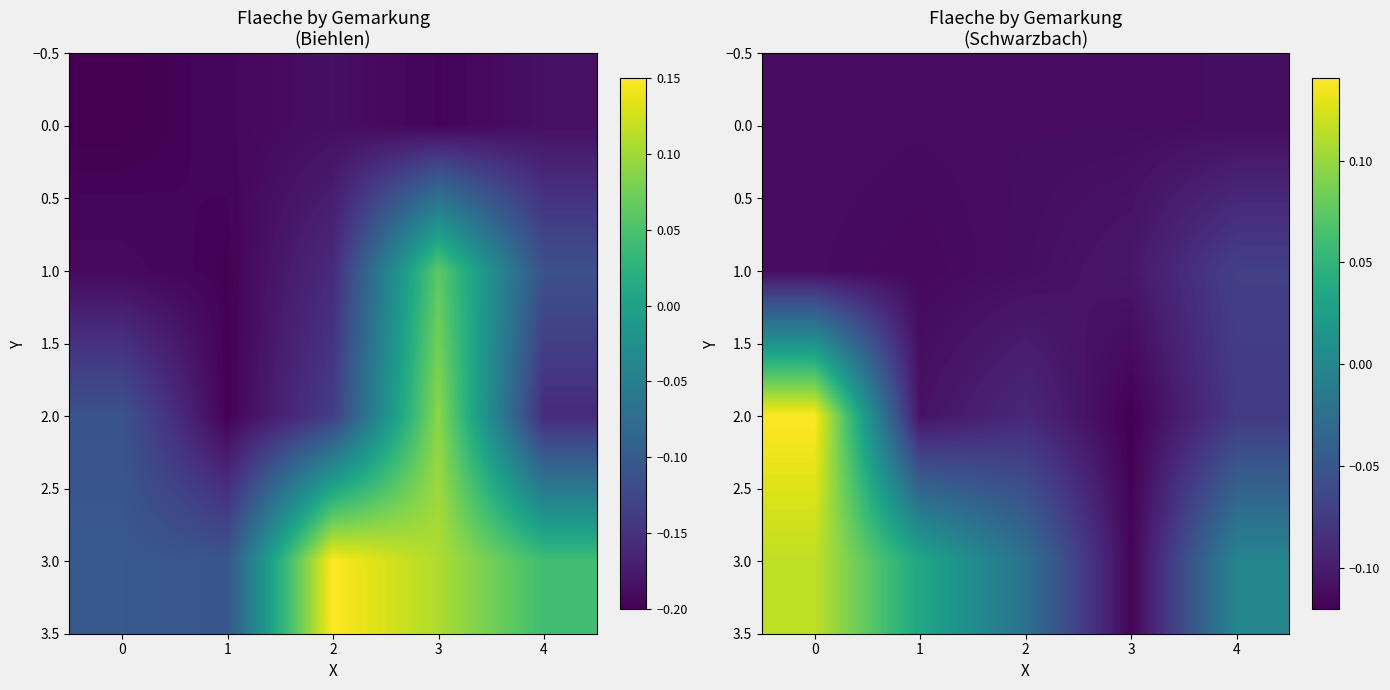

The value of 3.0 at 2 is -0.0. True or false?

True